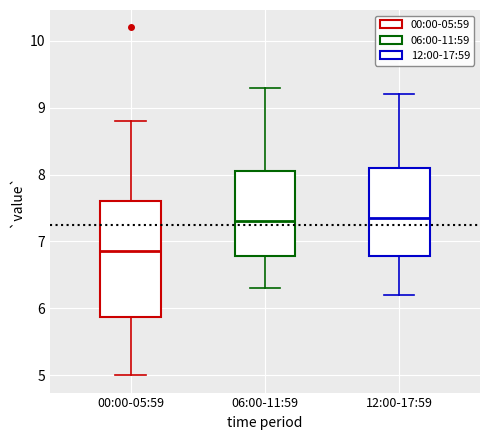

Reading left to right, read every box against the y-axis: the position of its median line, the range the box covers, and the ends of its whiskers. The values are not printed on the chart, so give them approximately, as read against the axis.

00:00-05:59: median 6.9, box 5.9 to 7.6, whiskers 5.0 to 8.8
06:00-11:59: median 7.3, box 6.8 to 8.1, whiskers 6.3 to 9.3
12:00-17:59: median 7.4, box 6.8 to 8.1, whiskers 6.2 to 9.2